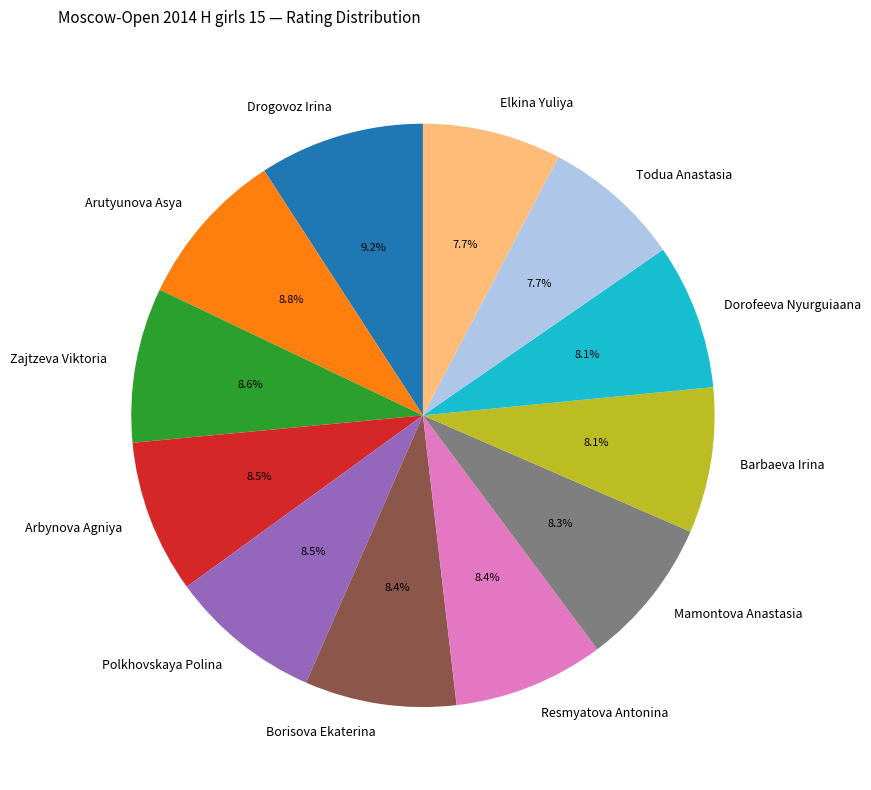

Is it true that Arbynova Agniya is 22% of the pie?

False